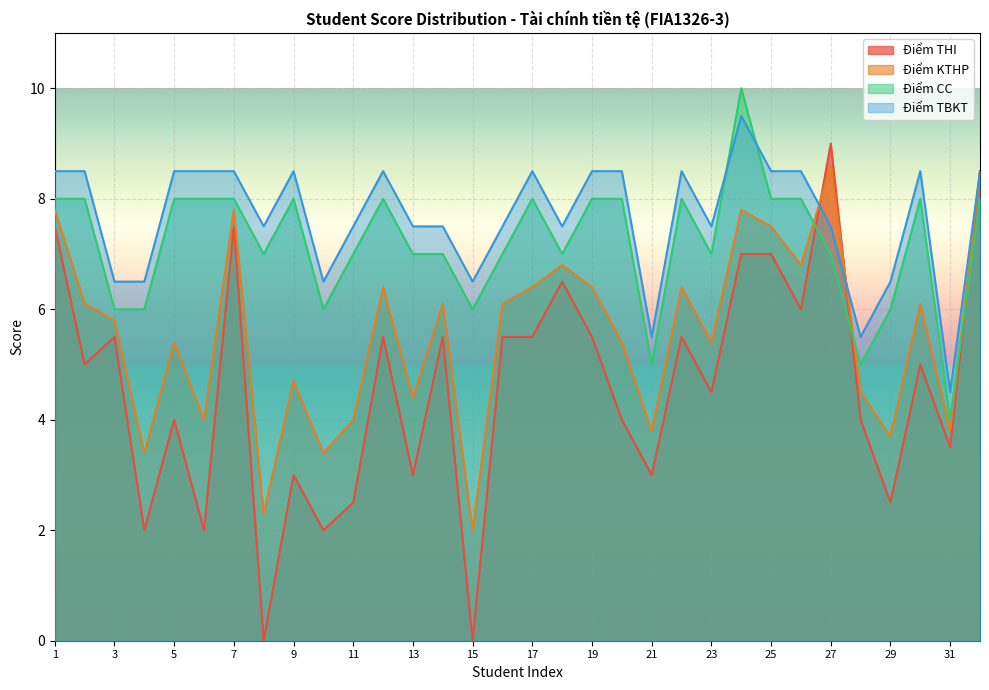

What is the difference between the second highest and minimum values in the Điểm THI series?

8.5